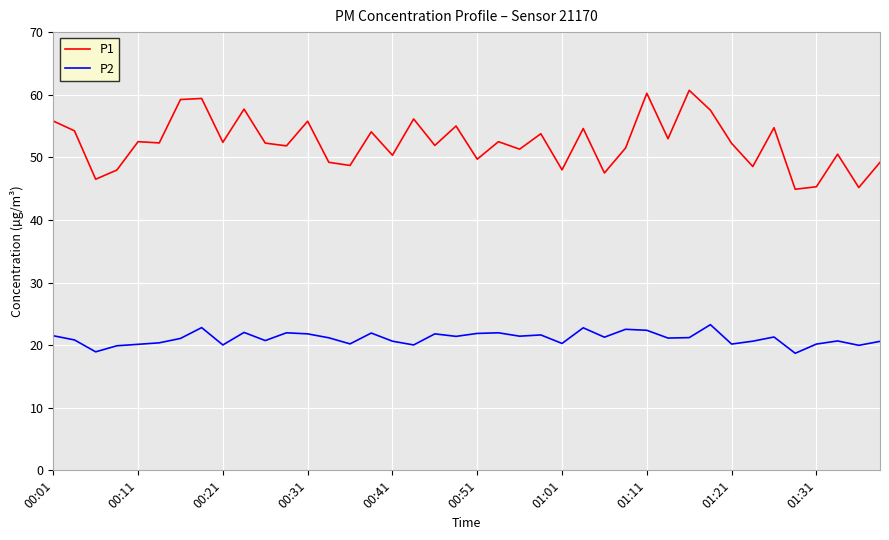

True or false: P1 and P2 intersect in this chart.

False